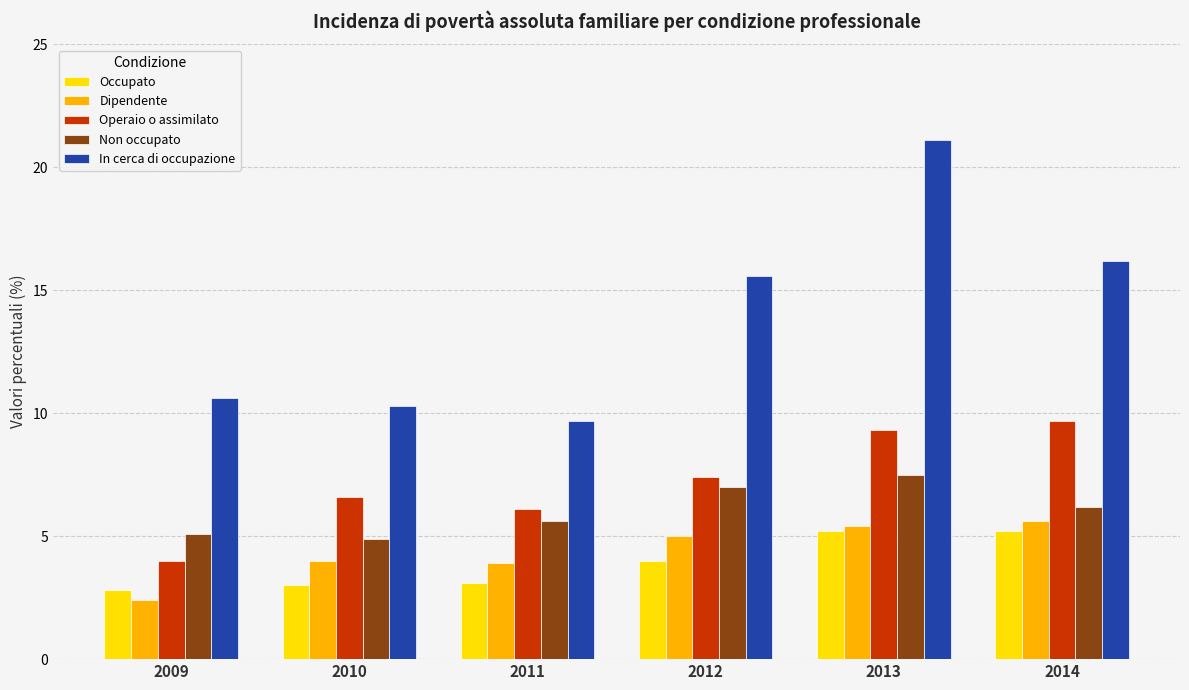

What is the sum of the In cerca di occupazione values at 2012 and 2014?

31.8